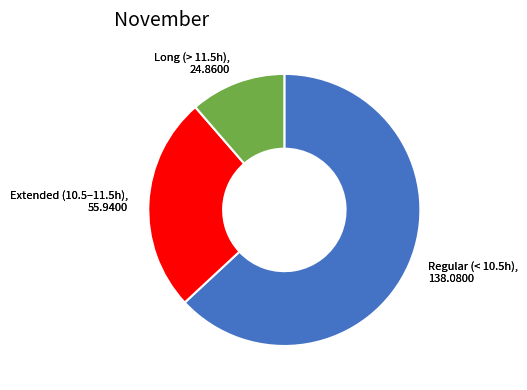

Is there any slice that represents more than half of the pie?

Yes